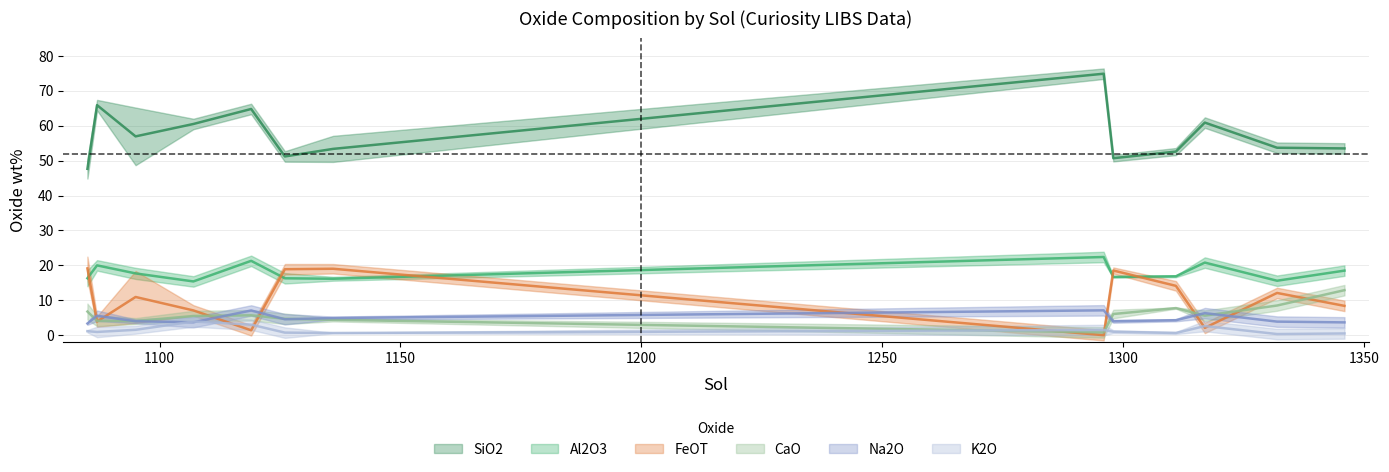

Where is the first local minimum for FeOT?

1085